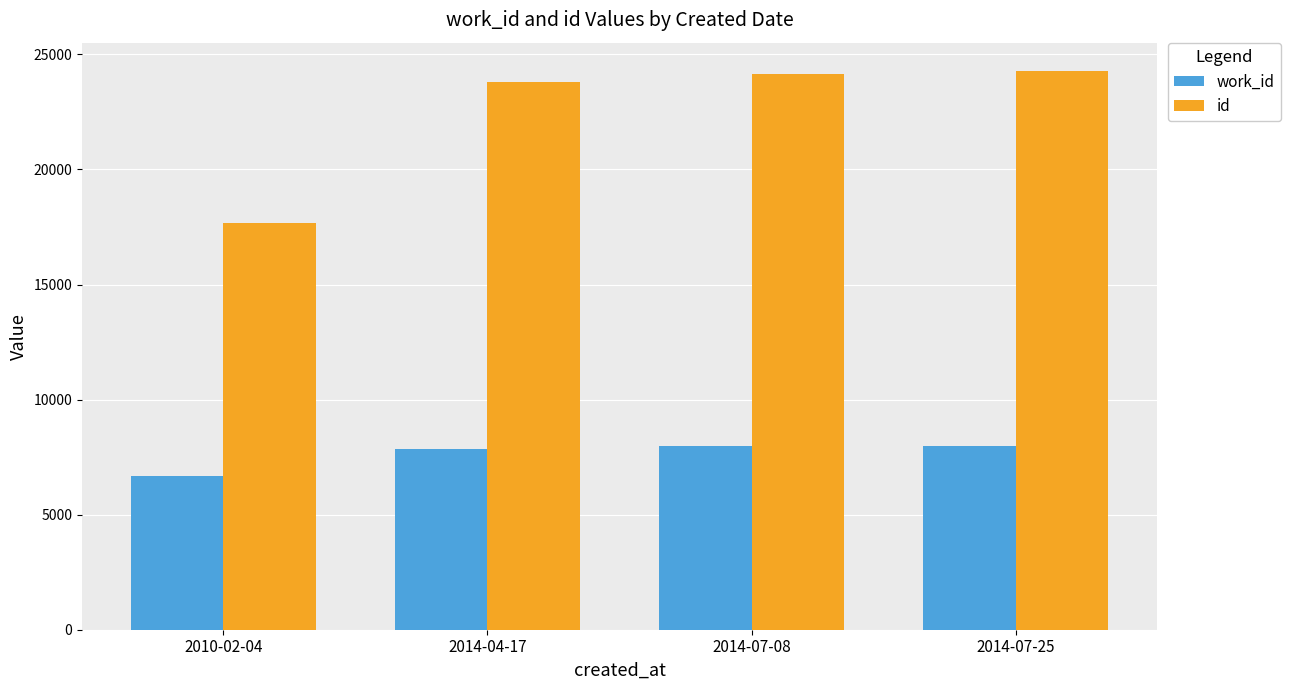

Between 2010-02-04 and 2014-07-08, which series saw the biggest shift?

id